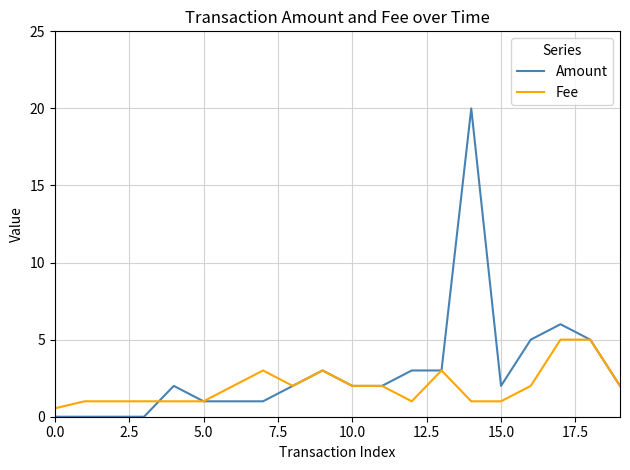

Which series has the largest range (max minus min)?

Amount